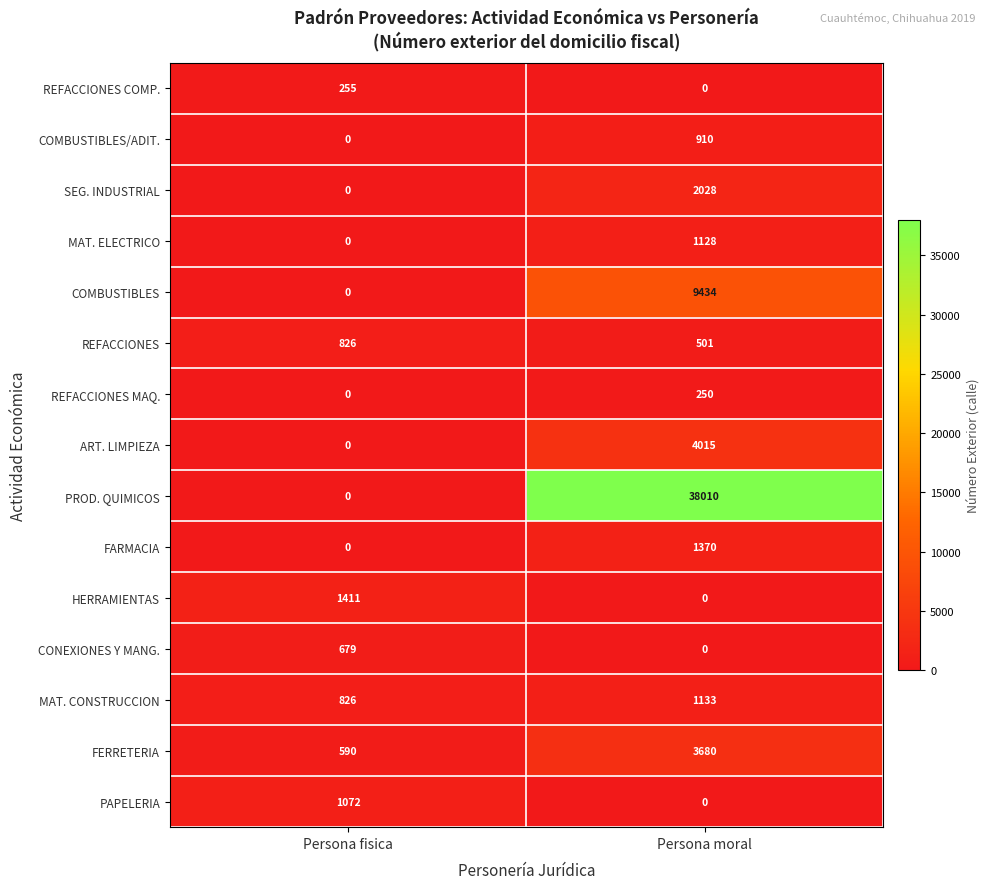

What is the approximate value of PAPELERIA at Persona fisica, to the nearest 10?

1070